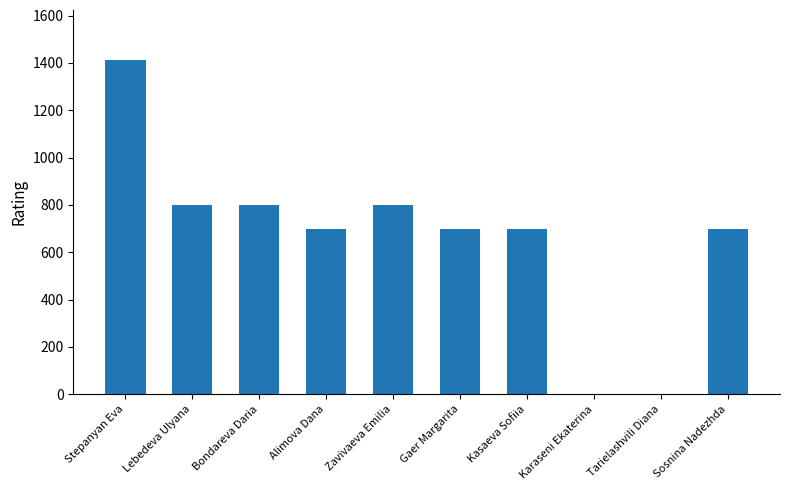

The value at Tarielashvili Diana is -712. True or false?

False